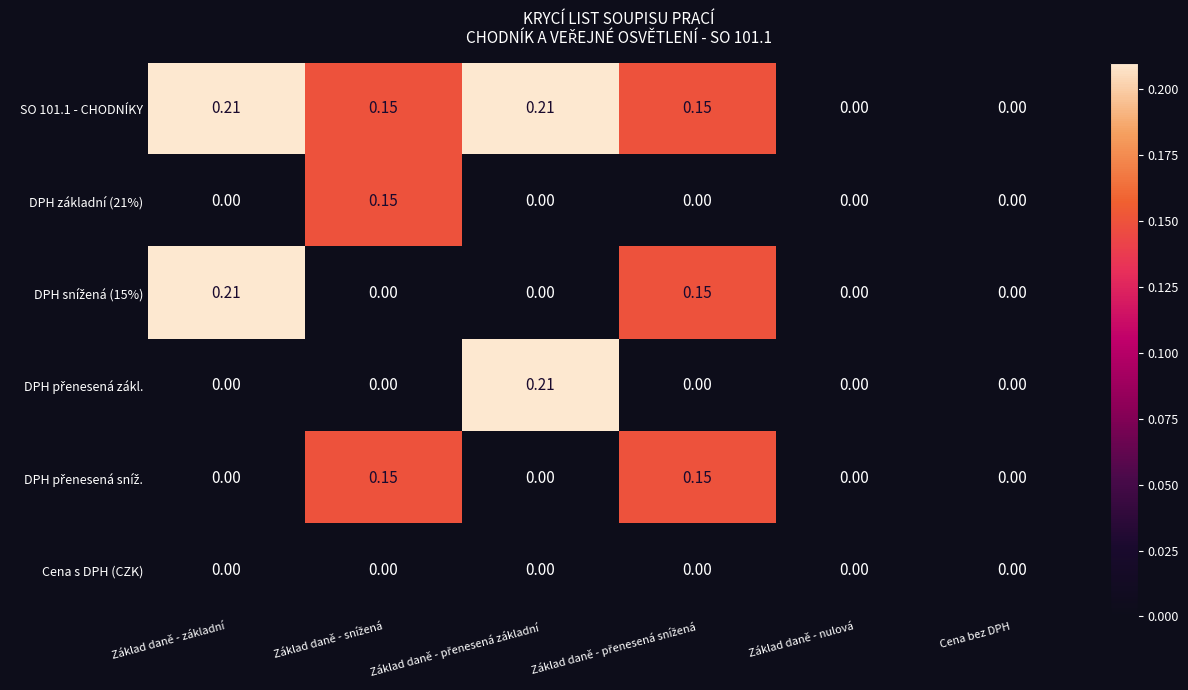

List the series in order of their peak value, highest first.

SO 101.1 - CHODNÍKY, DPH snížená (15%), DPH přenesená zákl., DPH základní (21%), DPH přenesená sníž., Cena s DPH (CZK)